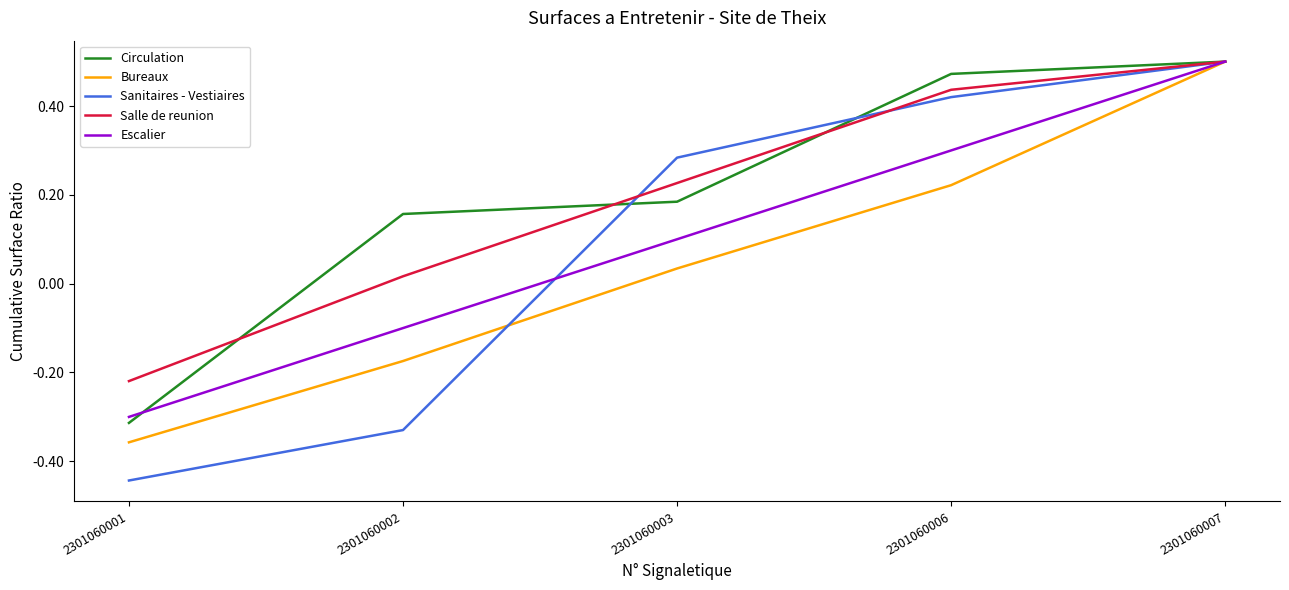

Is this an area chart (filled region under the line)?

No